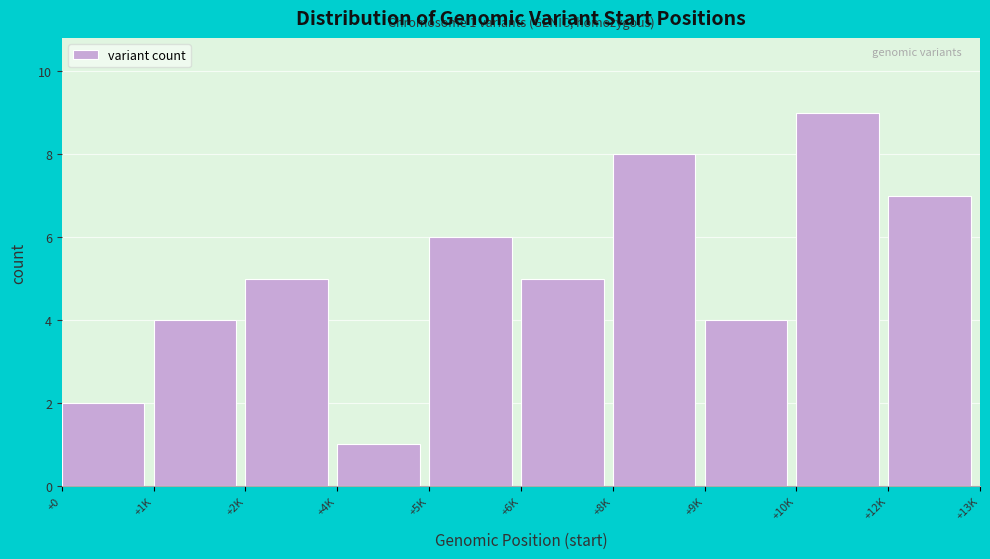

Reading left to right, list all the values displayed in this chart.

+0=2	+1K=4	+2K=5	+4K=1	+5K=6	+6K=5	+8K=8	+9K=4	+10K=9	+12K=7